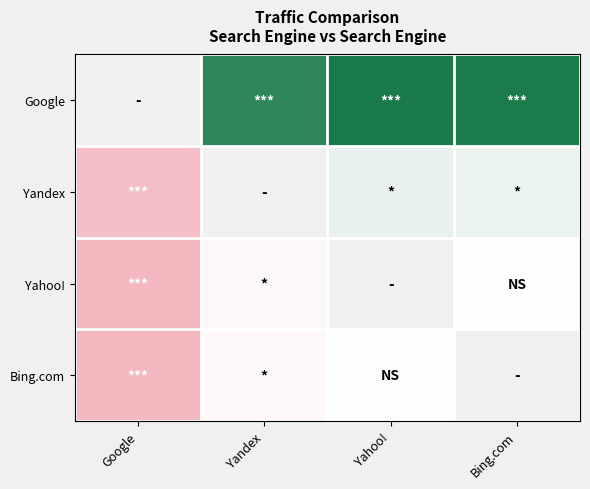

Rank the series by their average value, from lowest to highest.

Google, Yandex, Yahoo!, Bing.com